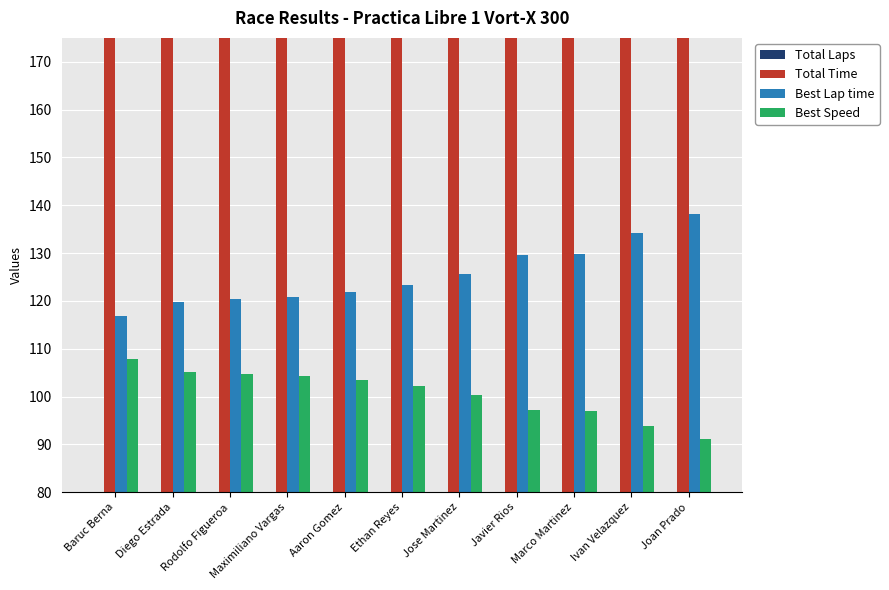

The value of Total Laps at Maximiliano Vargas is 13.4. True or false?

False